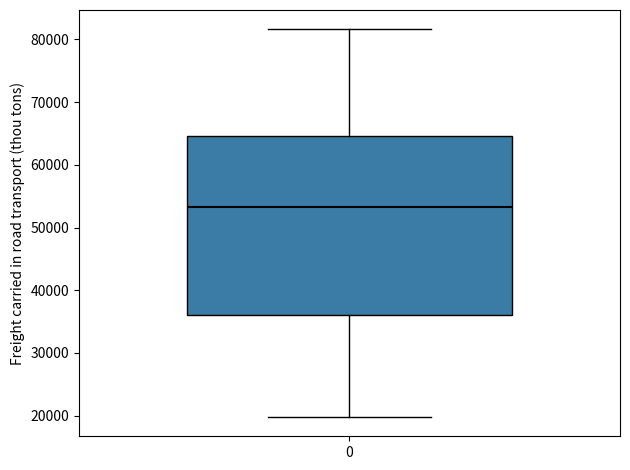

Read this box plot against the y-axis: the position of the median line, the range covered by the box, and the ends of both whiskers. The values are not printed on the chart, so give them approximately, as read against the axis.

median 53000, box 36000 to 65000, whiskers 20000 to 82000